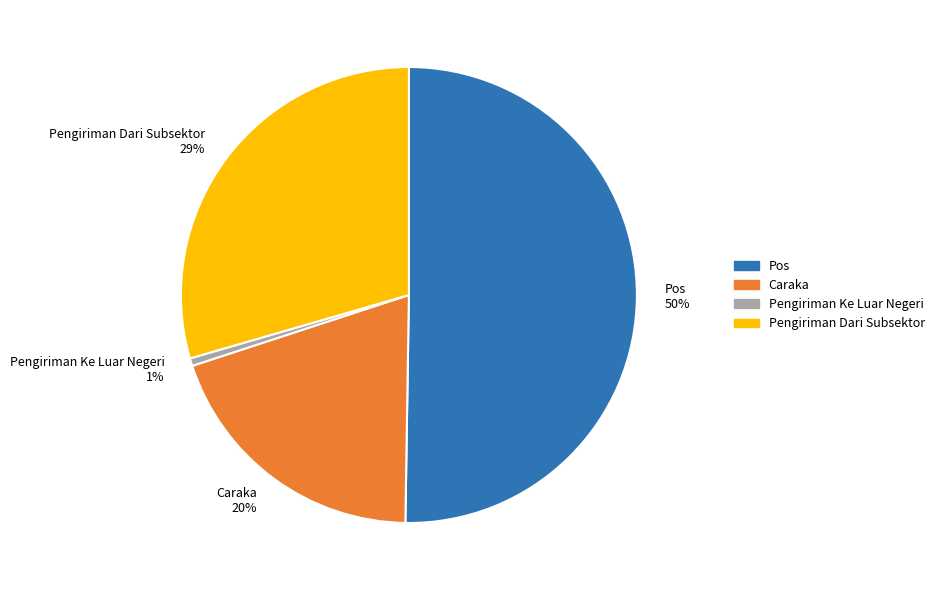

To the nearest percent, what percentage of the pie is Caraka?

20%